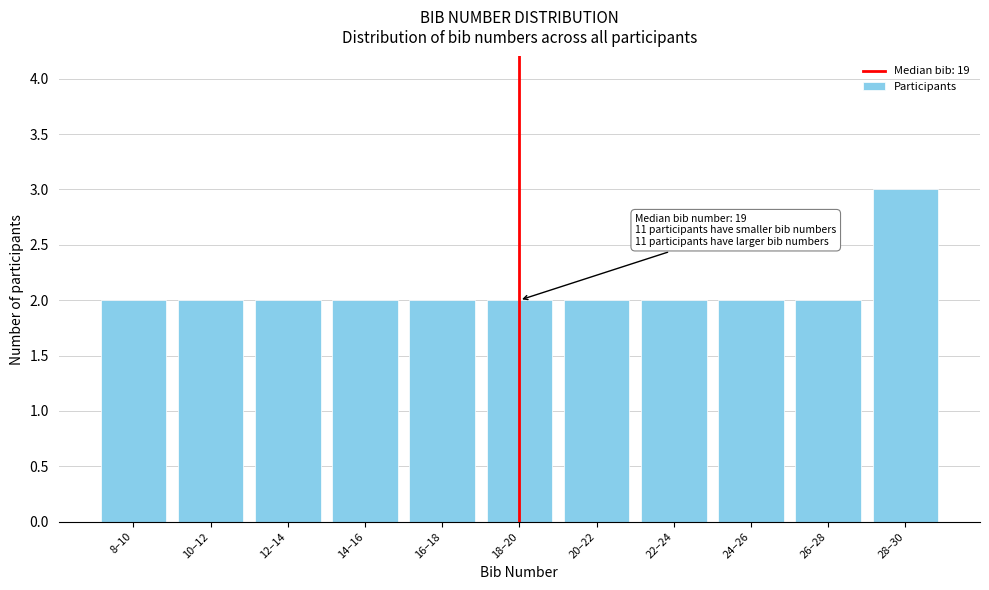

Reading right to left, extract all data points from this chart.

3	2	2	2	2	2	2	2	2	2	2